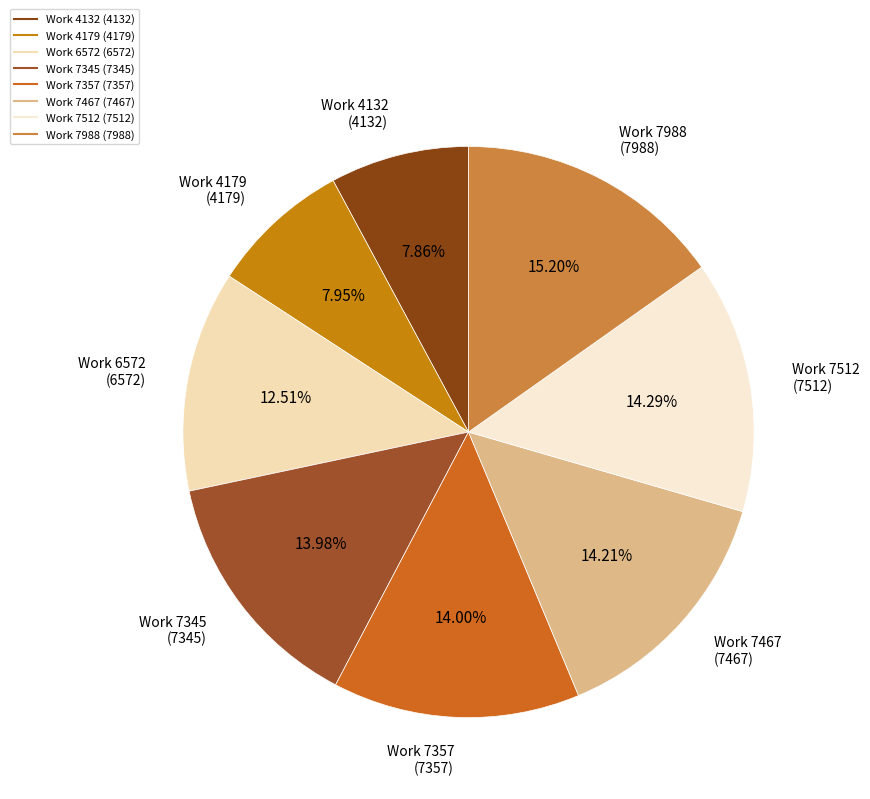

Does any single category account for the majority?

No